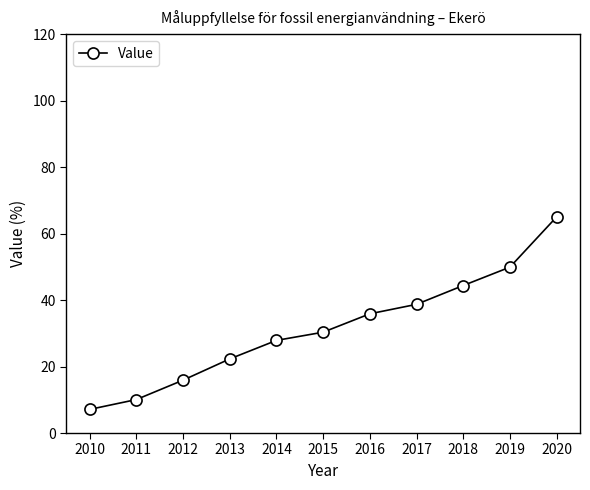

What is the value of the 6th point from the left?

30.3